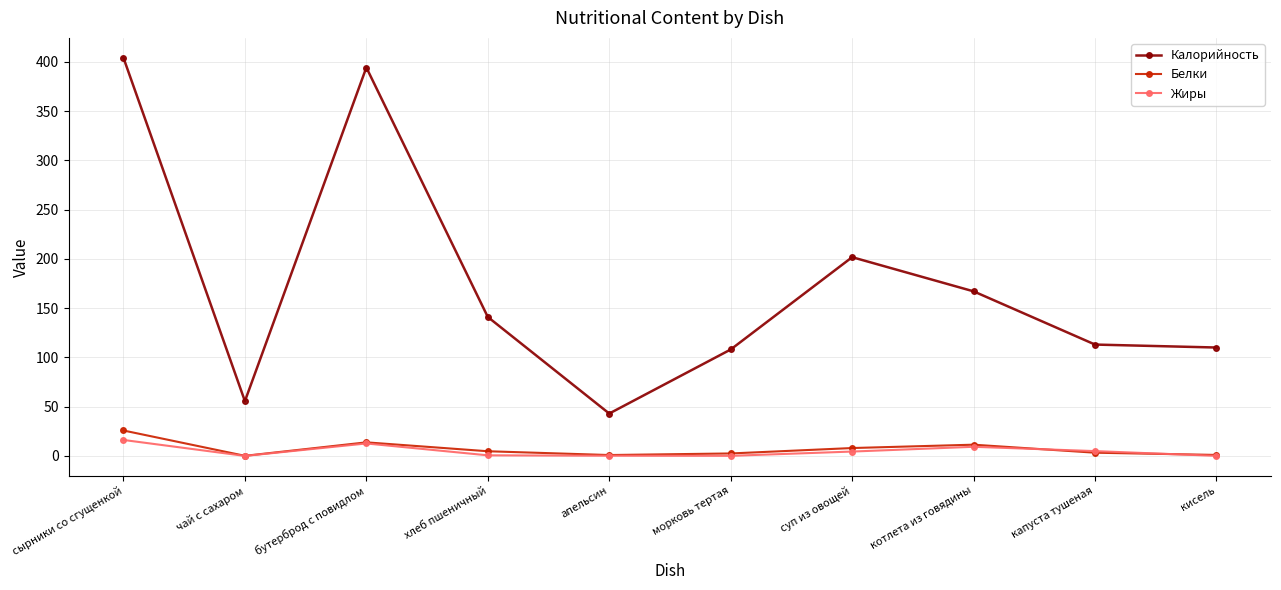

What is the label of the 1st point from the left?

сырники со сгущенкой